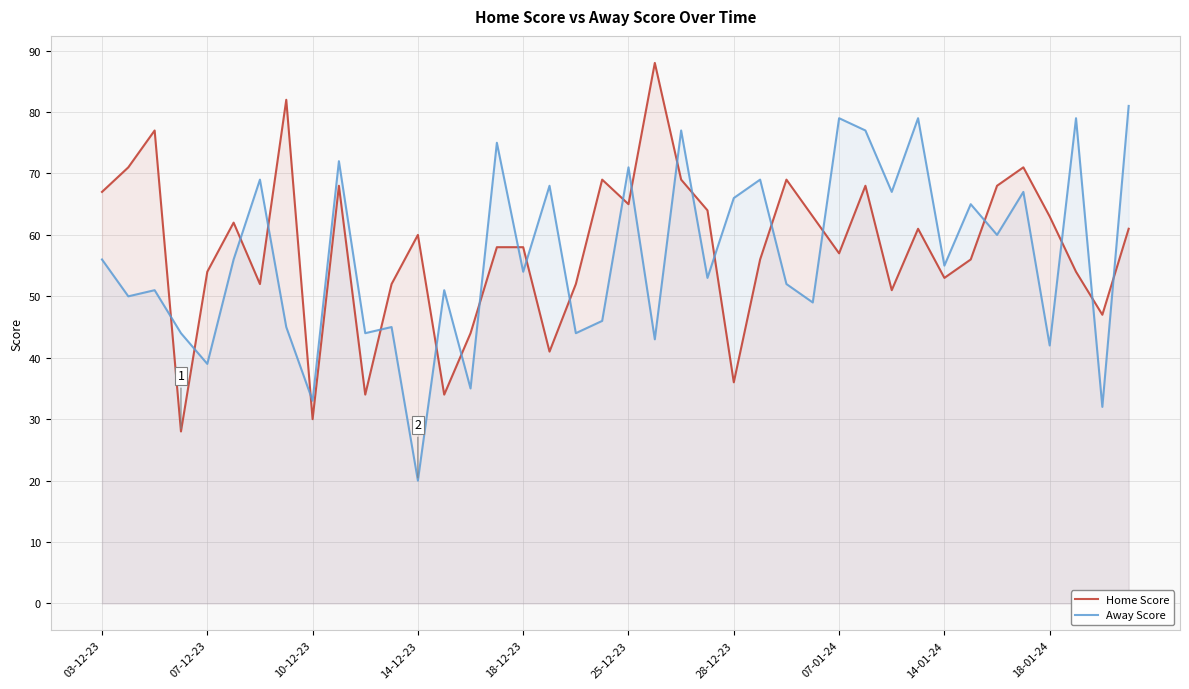

The value of Away Score at 14-01-24 is 55. True or false?

True